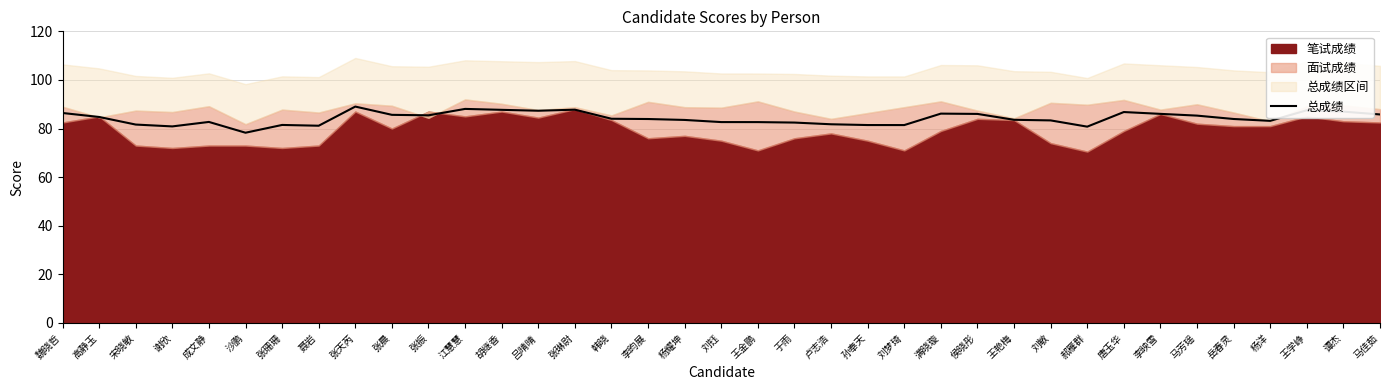

List the labels in order of value, smallest first.

沙鹏, 郝雁群, 谢欣, 聂岩, 刘梦琦, 孙奉天, 张珊珊, 宋晓敏, 卢志浩, 于雨, 王金鹏, 刘钰, 成文静, 杨洋, 刘敏, 杨耀坤, 王艳梅, 李昀展, 岳春灵, 韩晓, 高静玉, 马芳瑶, 张振, 张晨, 马佳茹, 侯晓彤, 李映雪, 满晓璇, 魏晓哲, 唐玉华, 谭杰, 吕晴晴, 王学峥, 胡继香, 张琳尉, 江慧慧, 张天芮